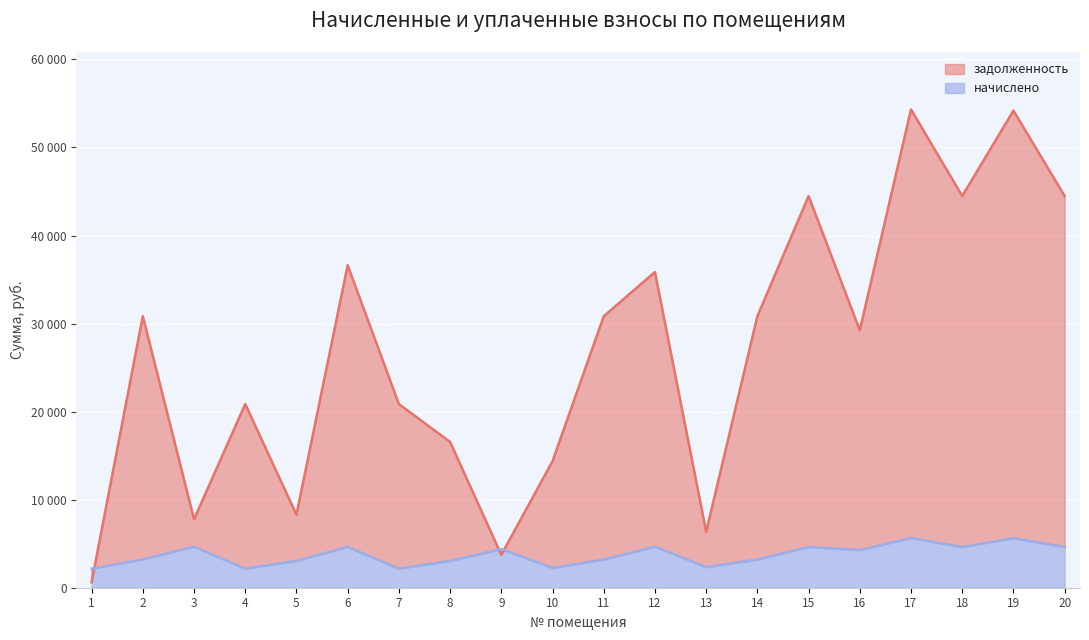

How many categories are shown in the chart?

20